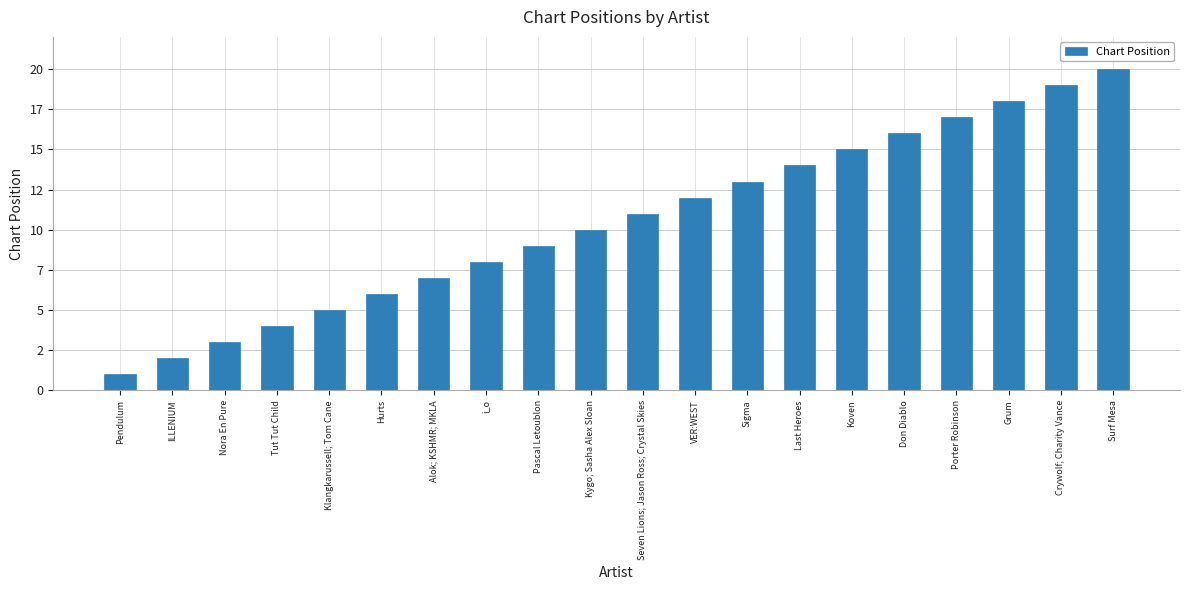

Does the chart contain any negative values?

No